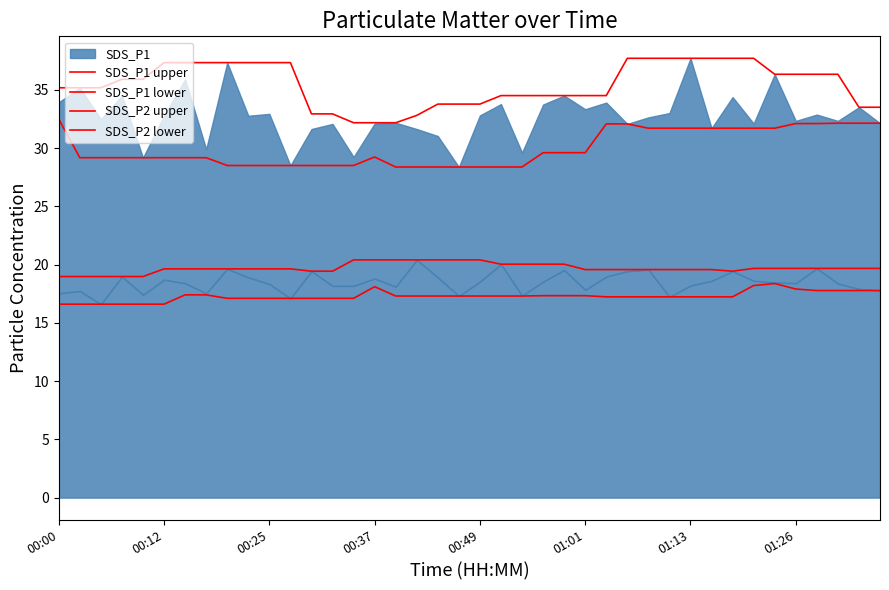

At which label is SDS_P1 upper closest to 34?

18